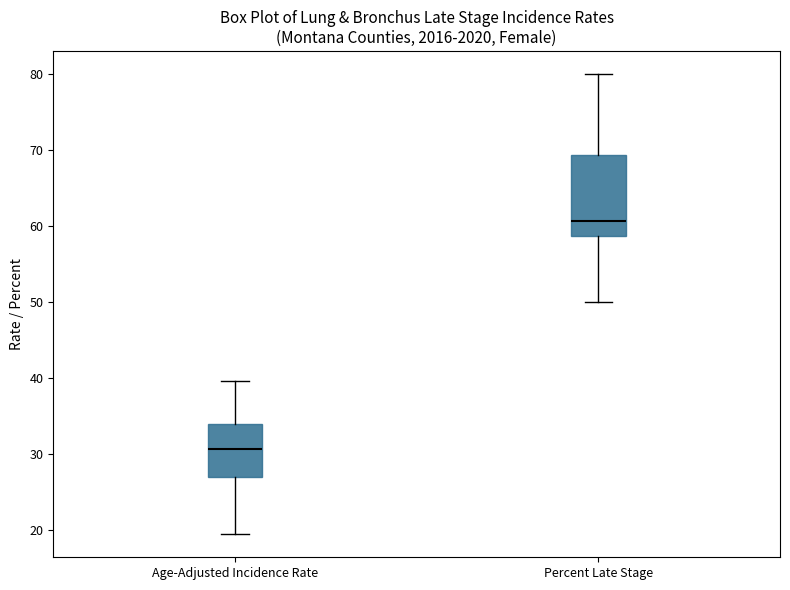

Which box's median line is the lowest?

Age-Adjusted Incidence Rate